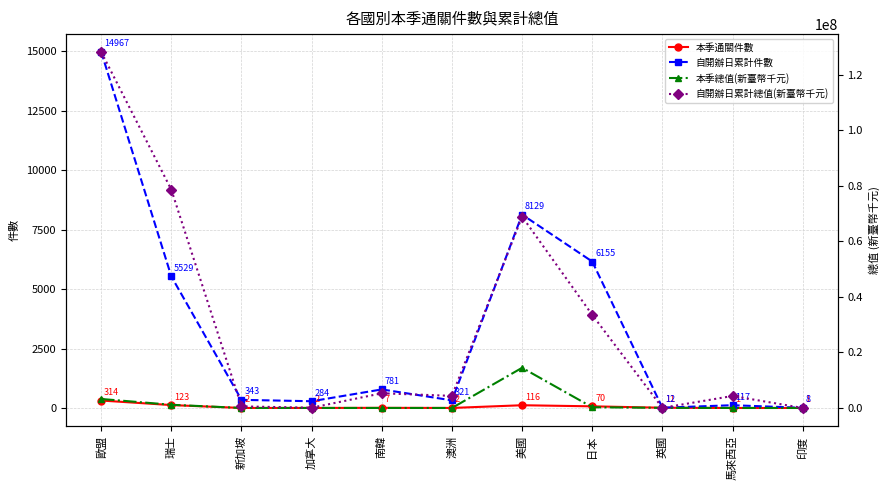

At which label does 本季通關件數 first exceed 7?

歐盟